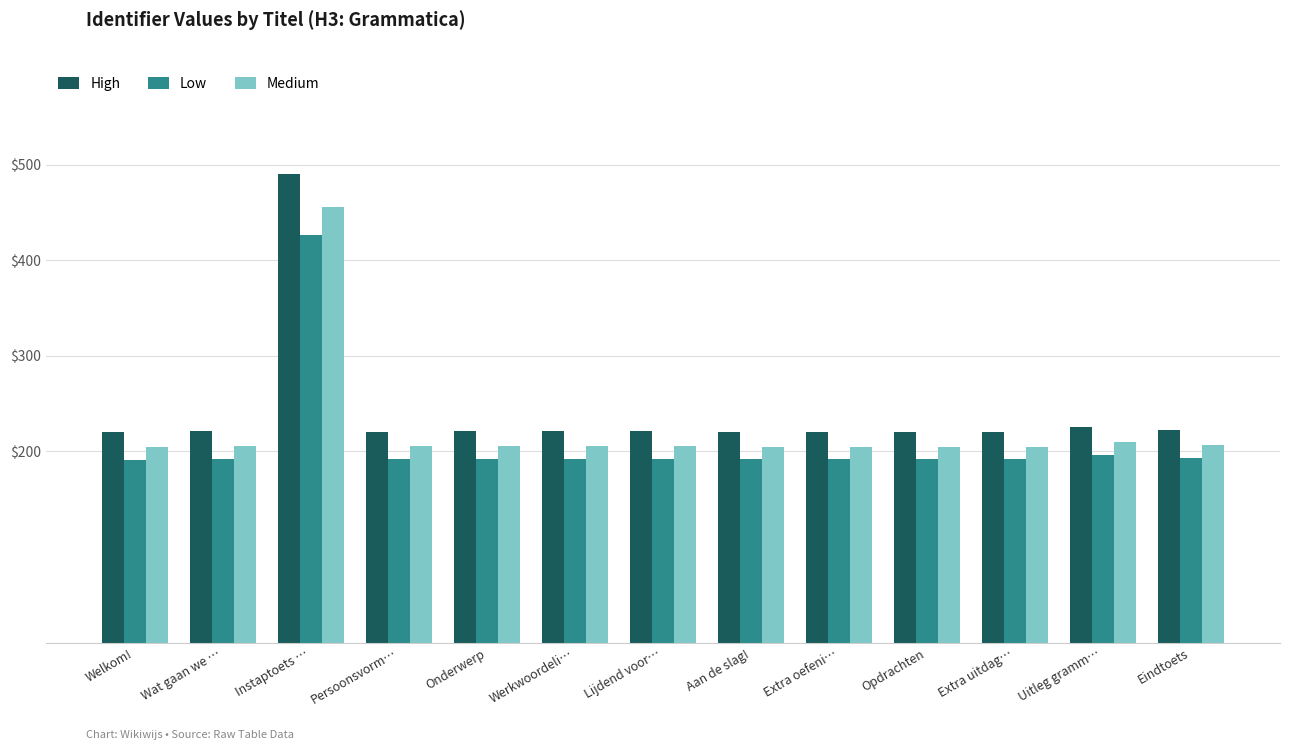

True or false: Low has a value of 196.6 at Uitleg gramm….

True